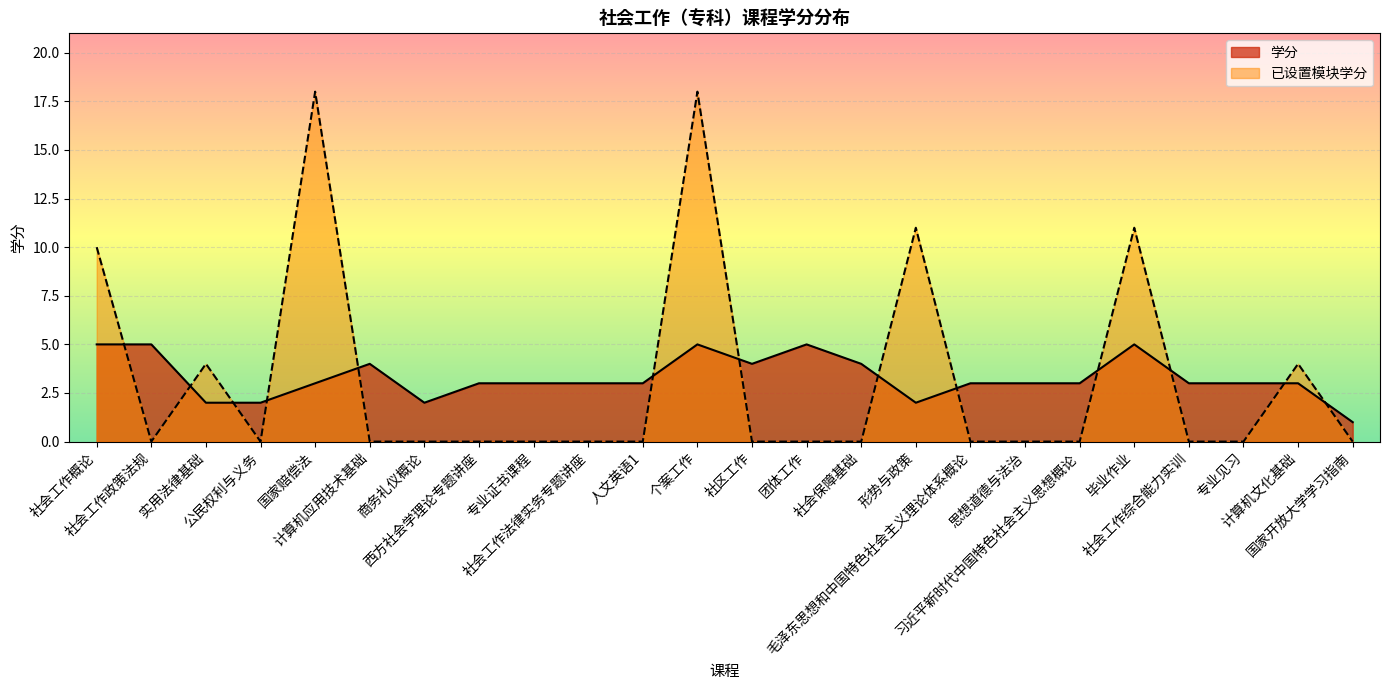

How many positive values does the 已设置模块学分 series have?

7